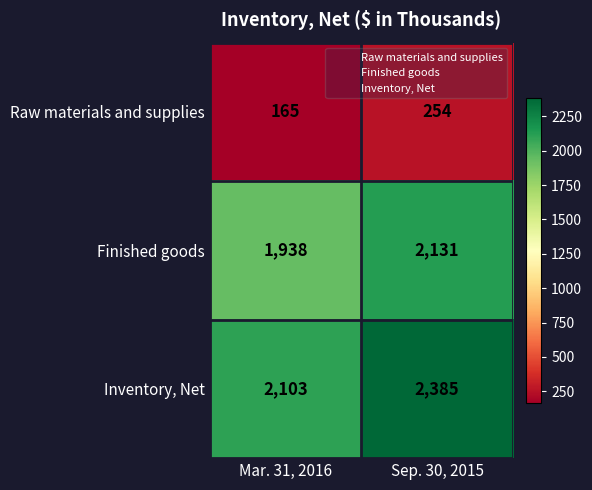

At which category is the sum across all series the highest?

Sep. 30, 2015